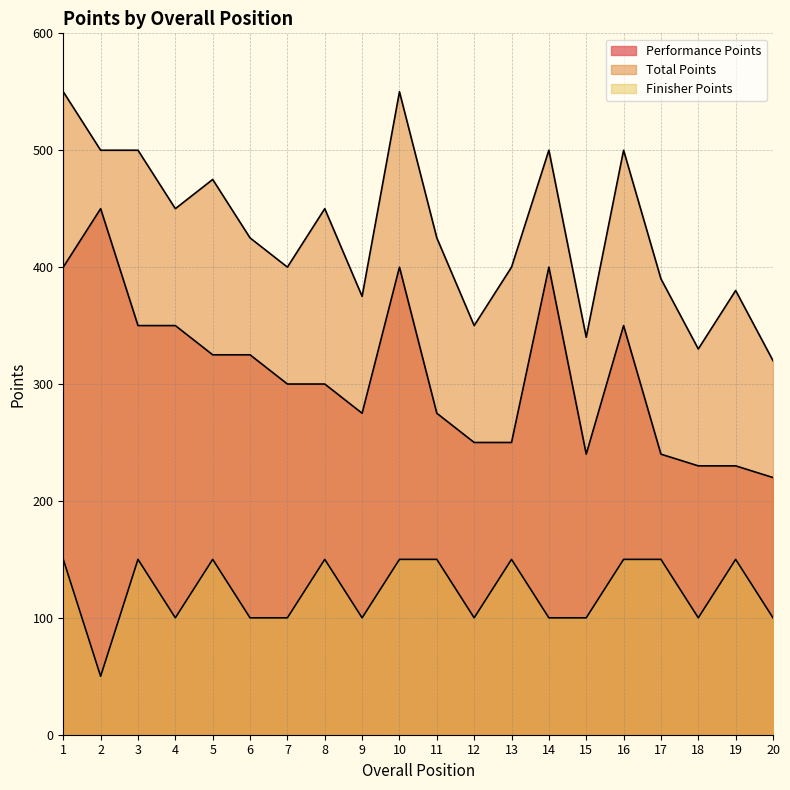

Does the chart have visible grid lines?

Yes